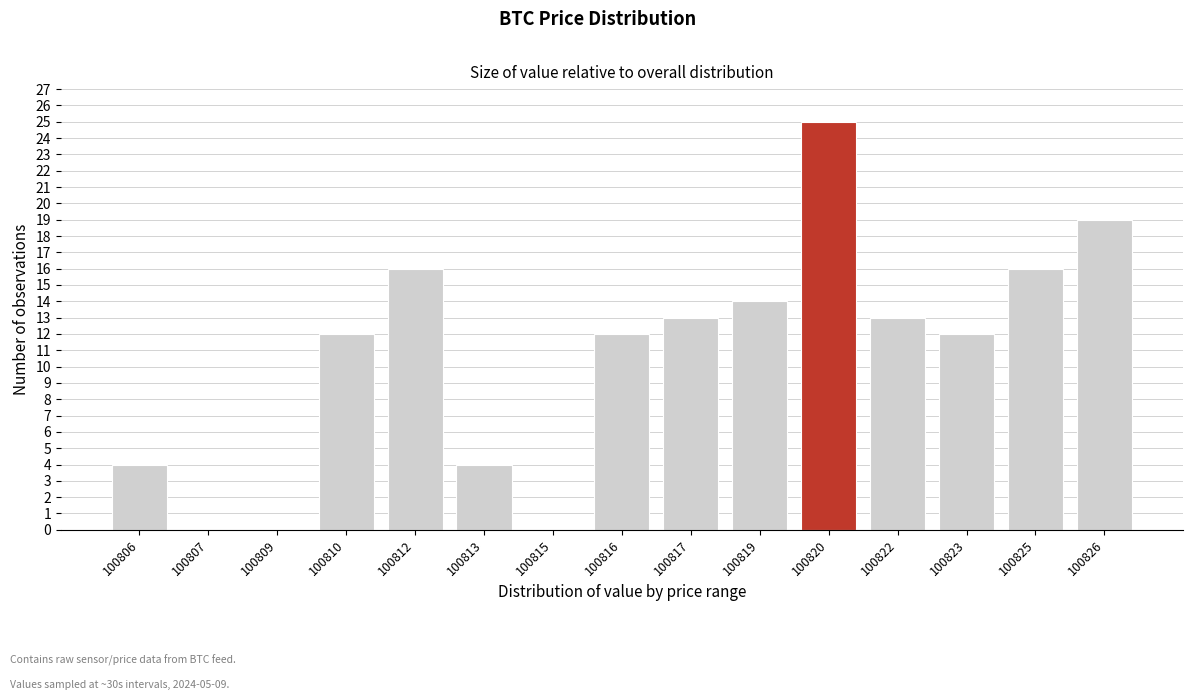

Reading left to right, list all the values displayed in this chart.

100806=4	100807=0	100809=0	100810=12	100812=16	100813=4	100815=0	100816=12	100817=13	100819=14	100820=25	100822=13	100823=12	100825=16	100826=19